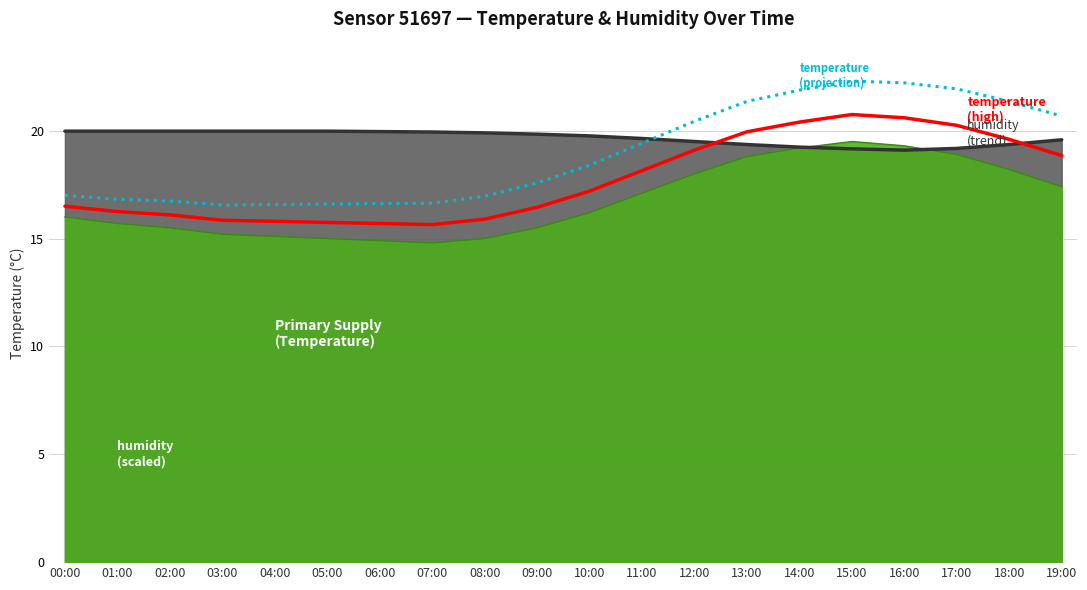

What is the value of the temperature (projection) point at the 1st from the left?

17.0